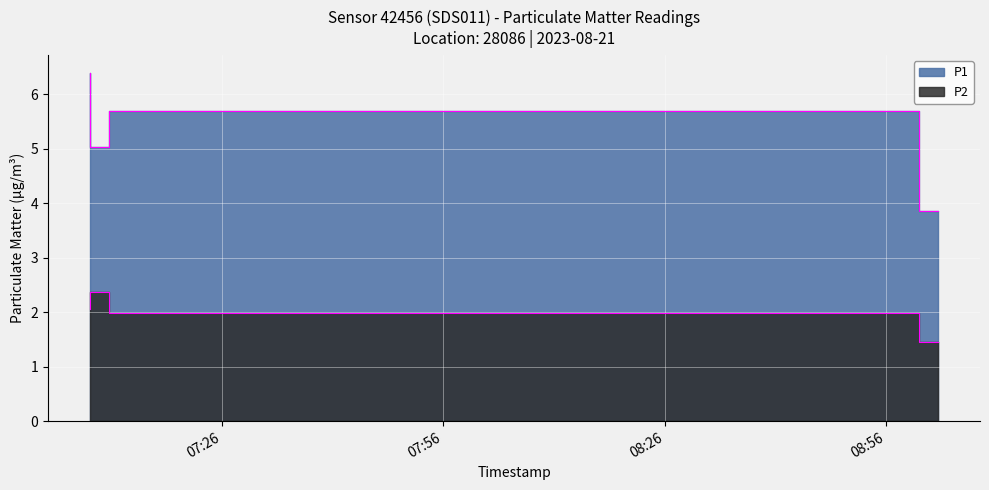

Does the chart display data point markers on the line(s)?

No